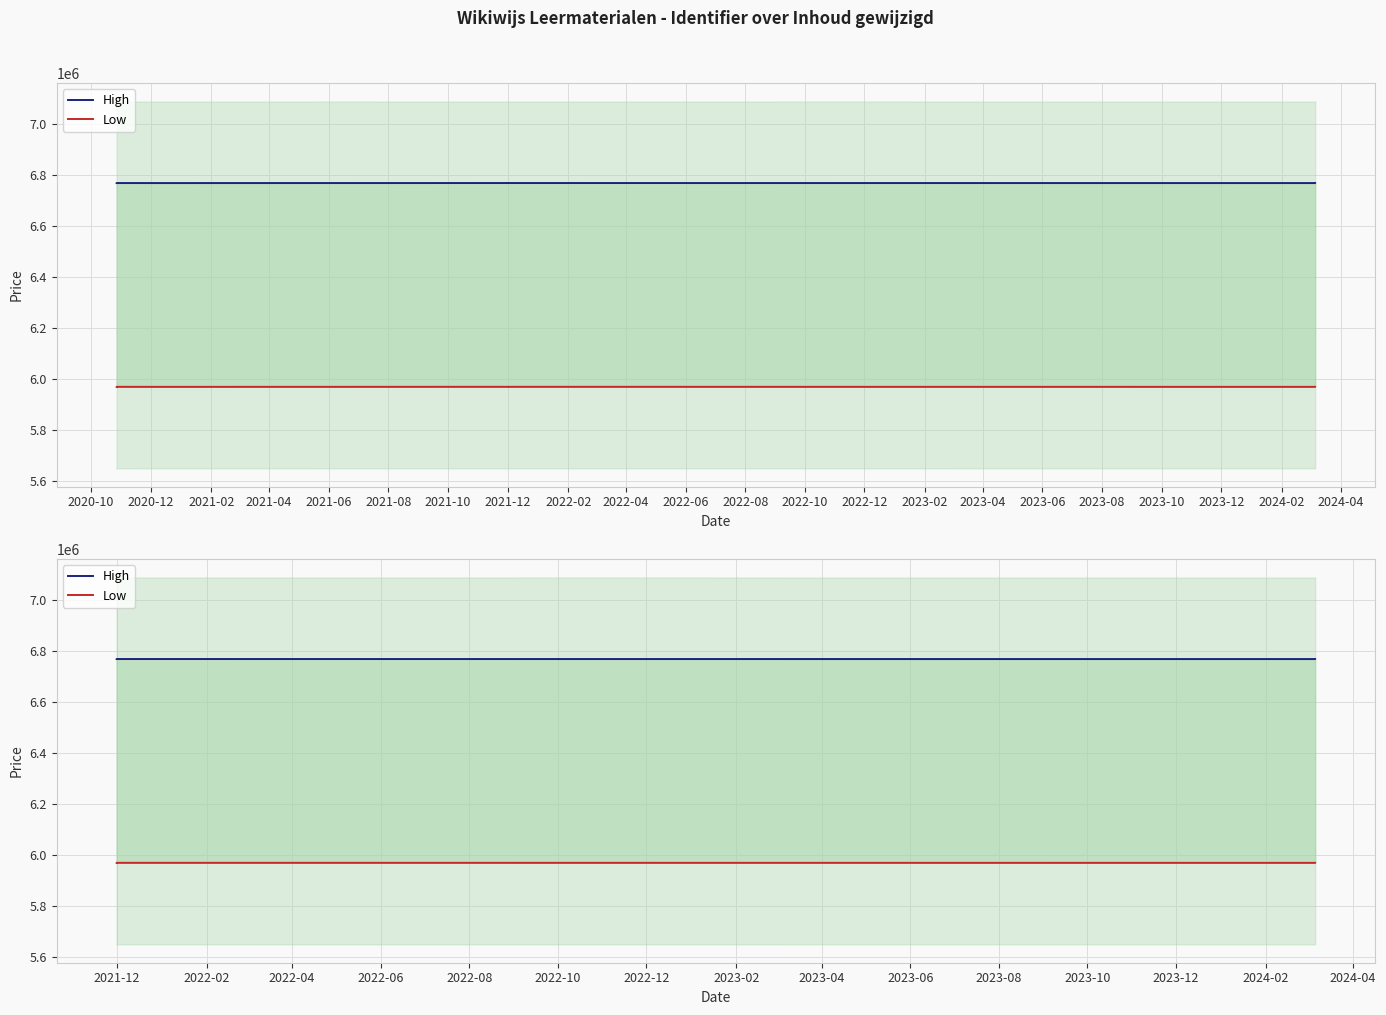

Which label corresponds to the largest value in the chart?

2021-12